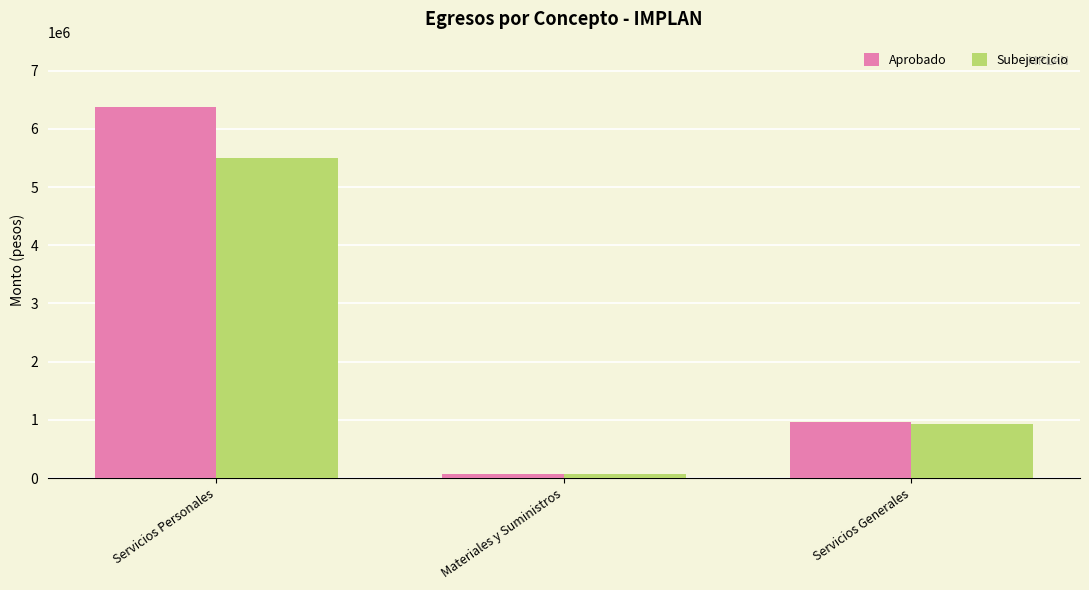

What is the approximate value of Aprobado at Servicios Personales?

6380773.0